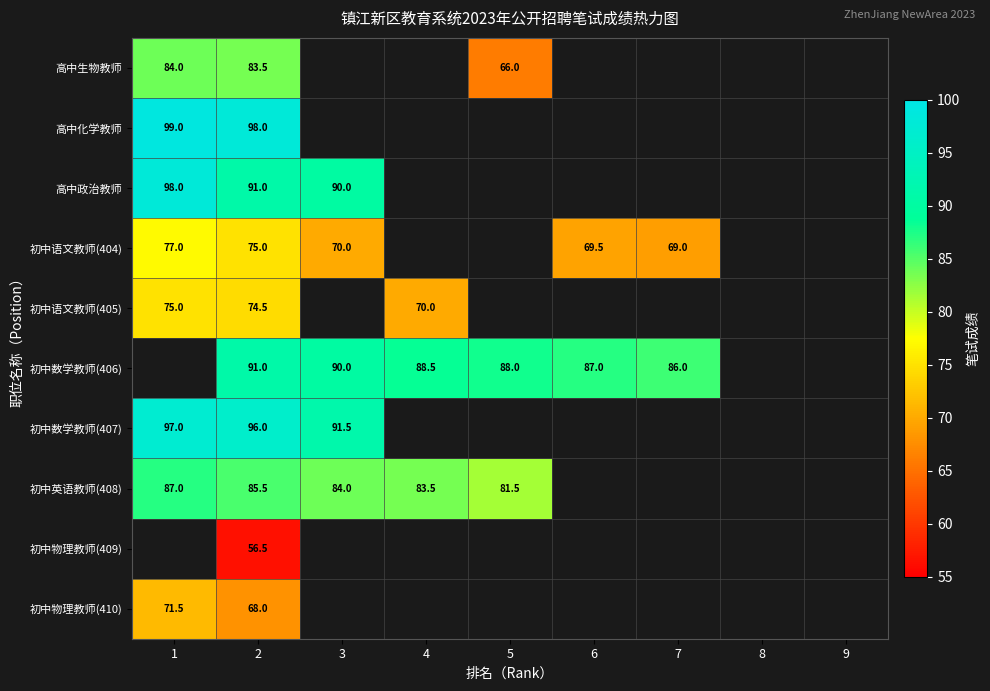

Count the number of categories in the chart.

9